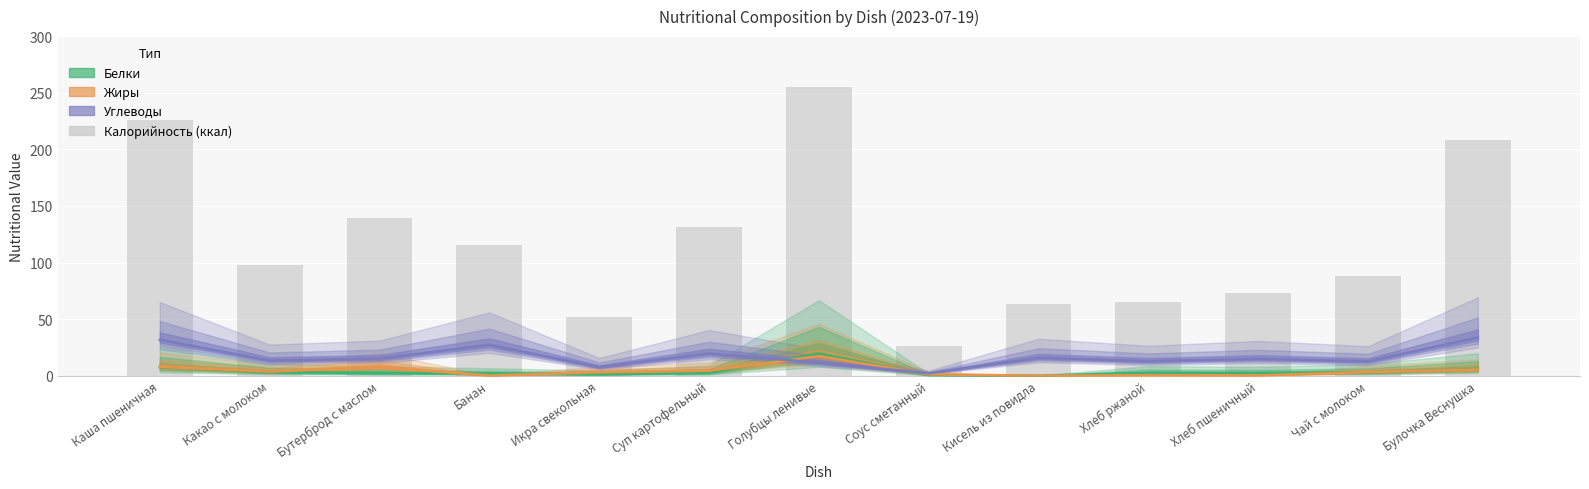

What is the sum of all Белки values?

52.9